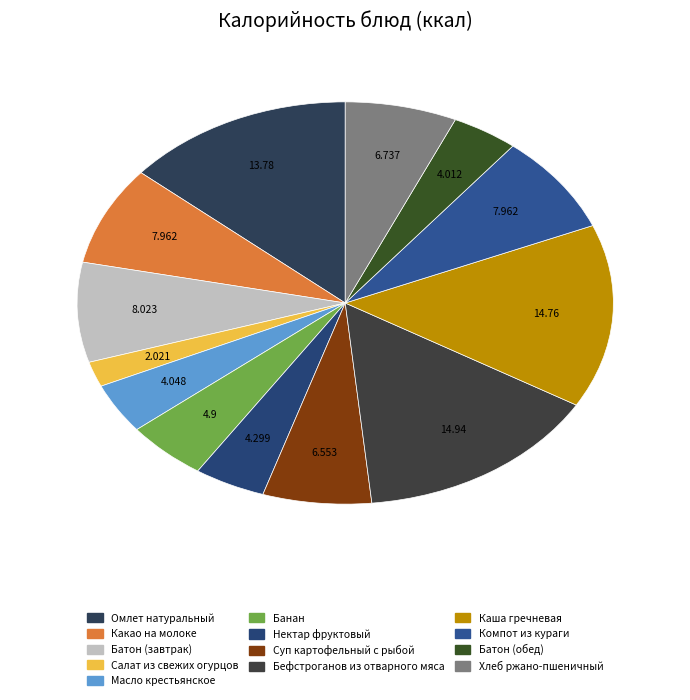

Combined, do Омлет натуральный and Нектар фруктовый account for over 50%?

No